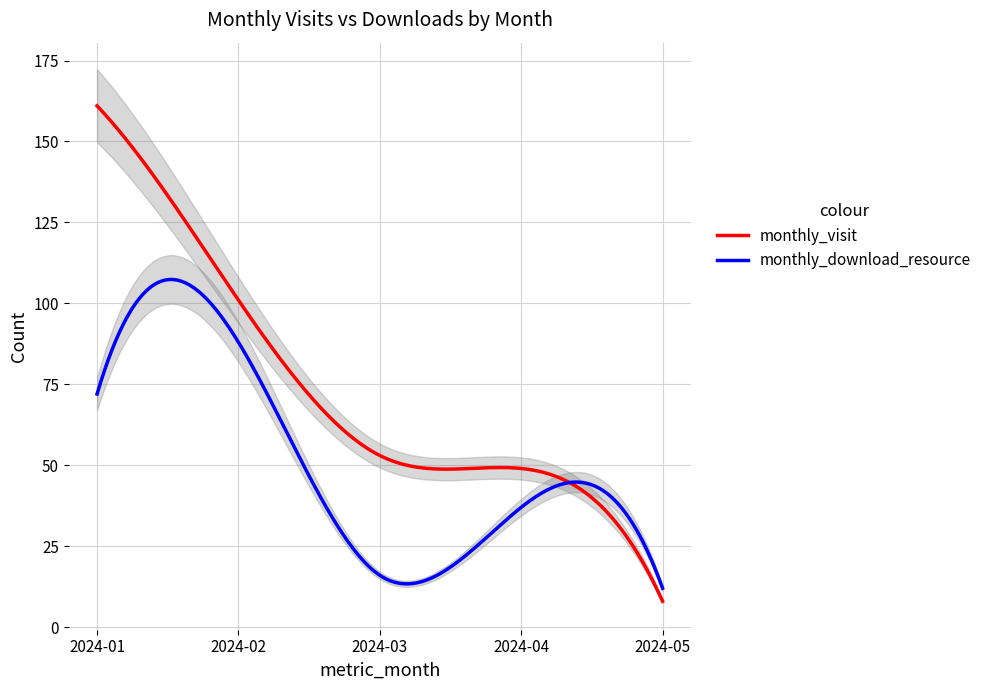

At which label is monthly_download_resource closest to 50?

2024-04